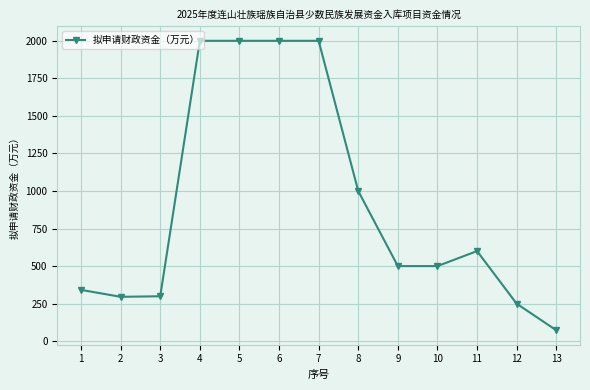

What is the minimum value shown in the chart?

73.0